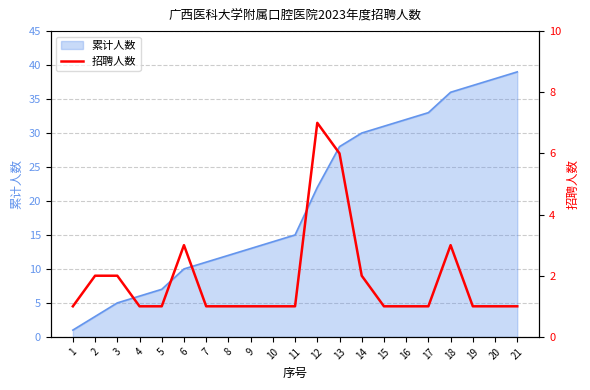

How many lines are shown in the chart?

1